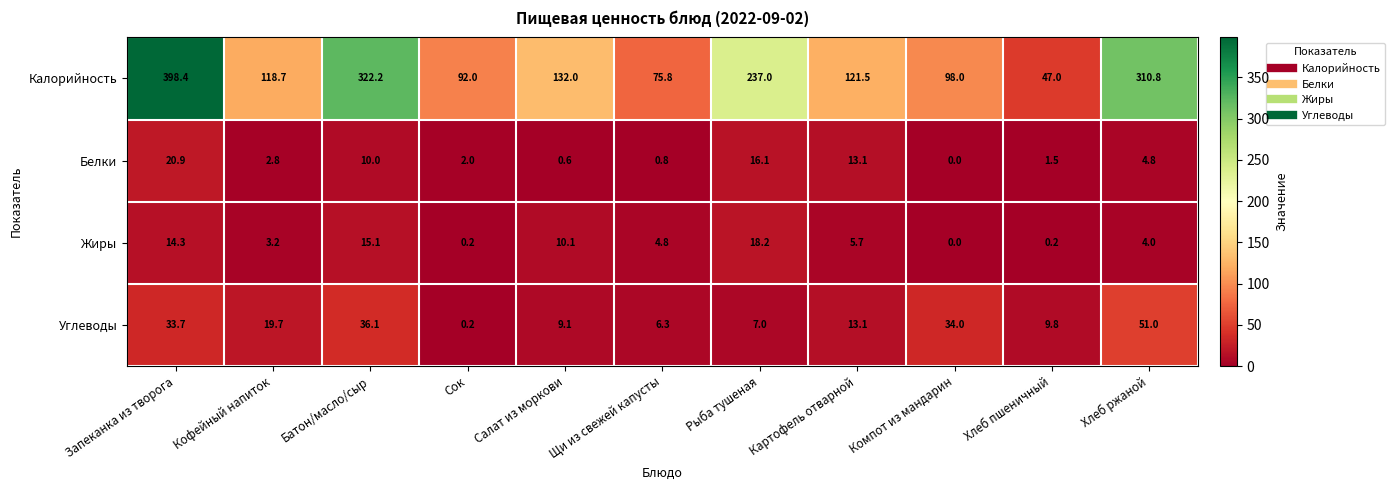

True or false: Жиры has a value of 5.4 at Салат из моркови.

False